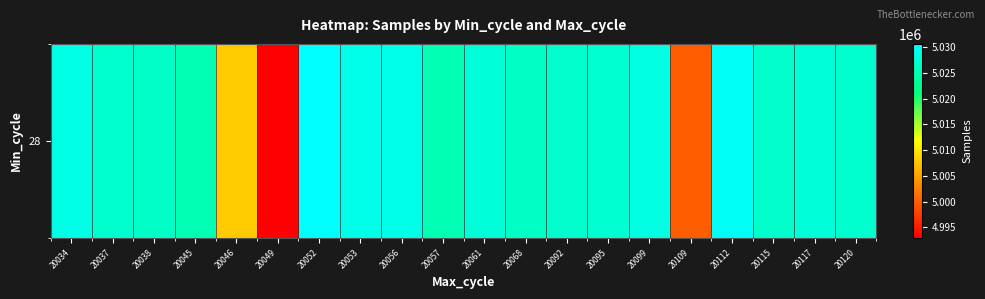

Reading left to right, what are all the values shown in this chart?

20034=5028756	20037=5026987	20038=5026612	20045=5024942	20046=5007838	20049=4992909	20052=5030622	20053=5028937	20056=5028880	20057=5024894	20061=5027760	20068=5026273	20092=5026887	20095=5027113	20099=5028462	20109=4999758	20112=5029938	20115=5026777	20117=5027714	20120=5026988